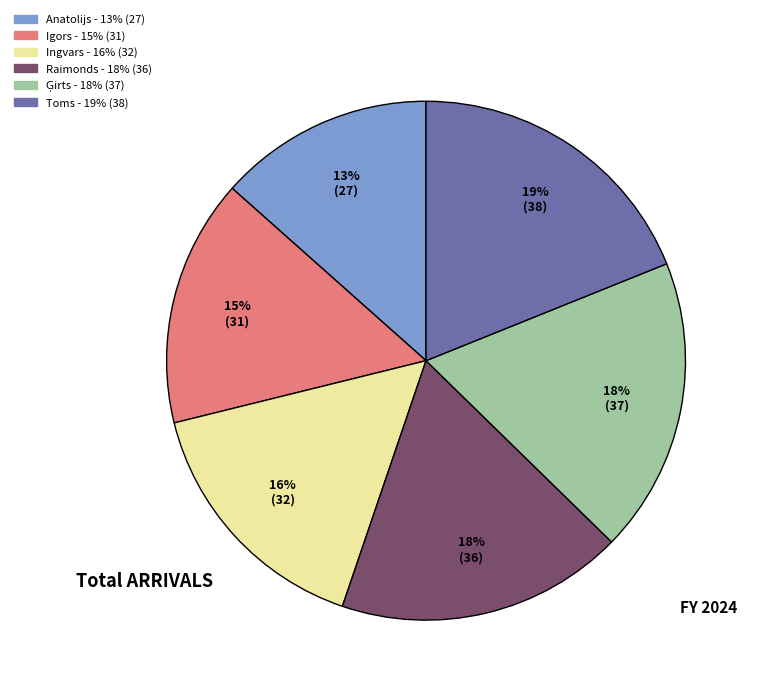

The Ingvars slice represents 16% of the pie. True or false?

True